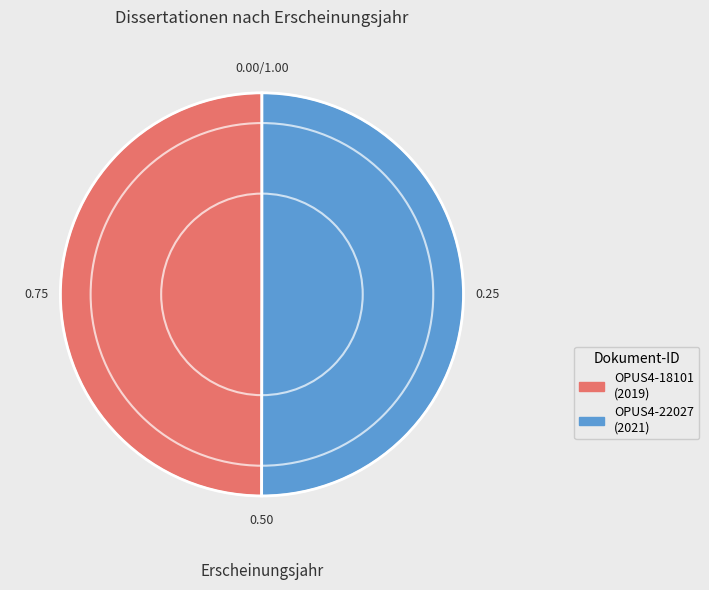

True or false: OPUS4-22027 accounts for 60% of the total.

False